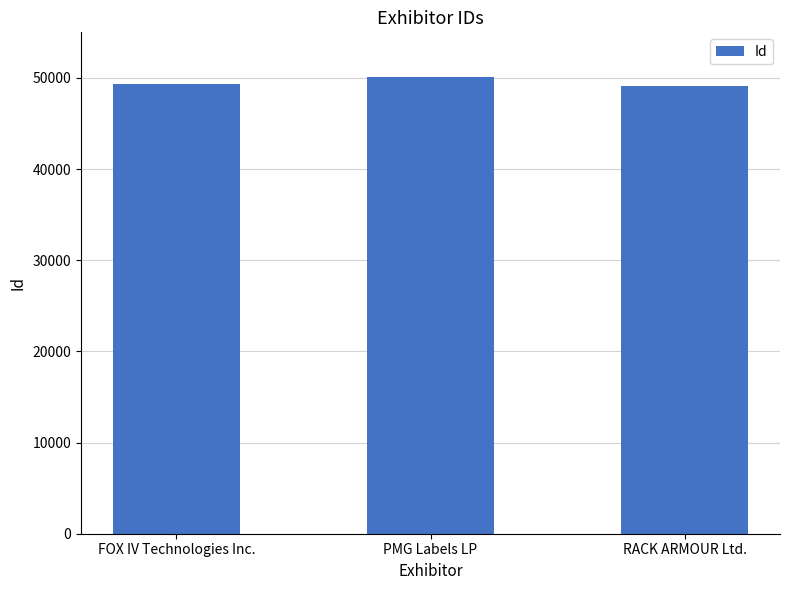

The chart shows a value of 88019 at FOX IV Technologies Inc.. True or false?

False